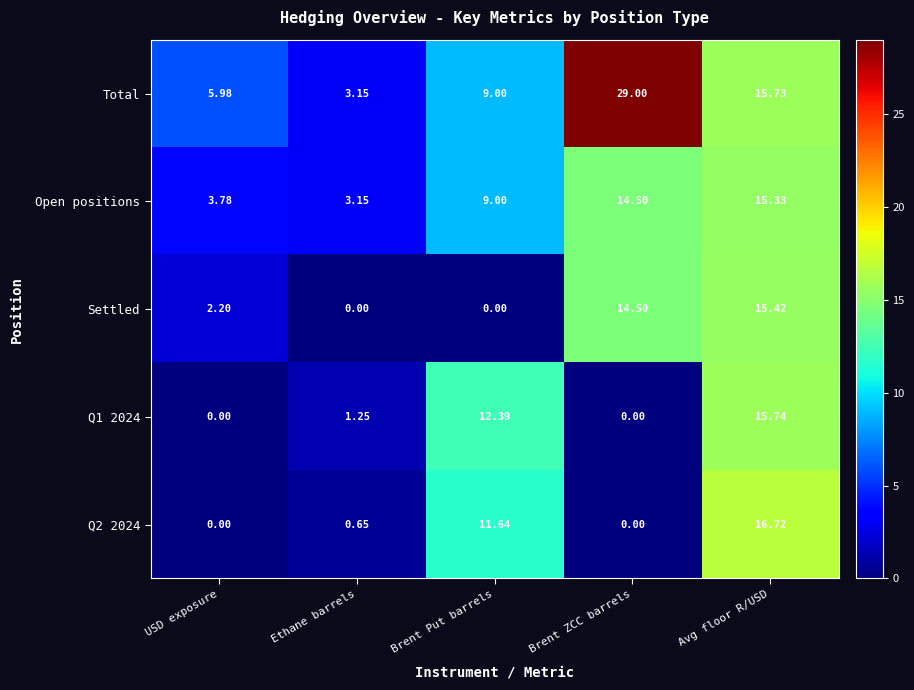

Which category has the highest value across all series?

Brent ZCC barrels